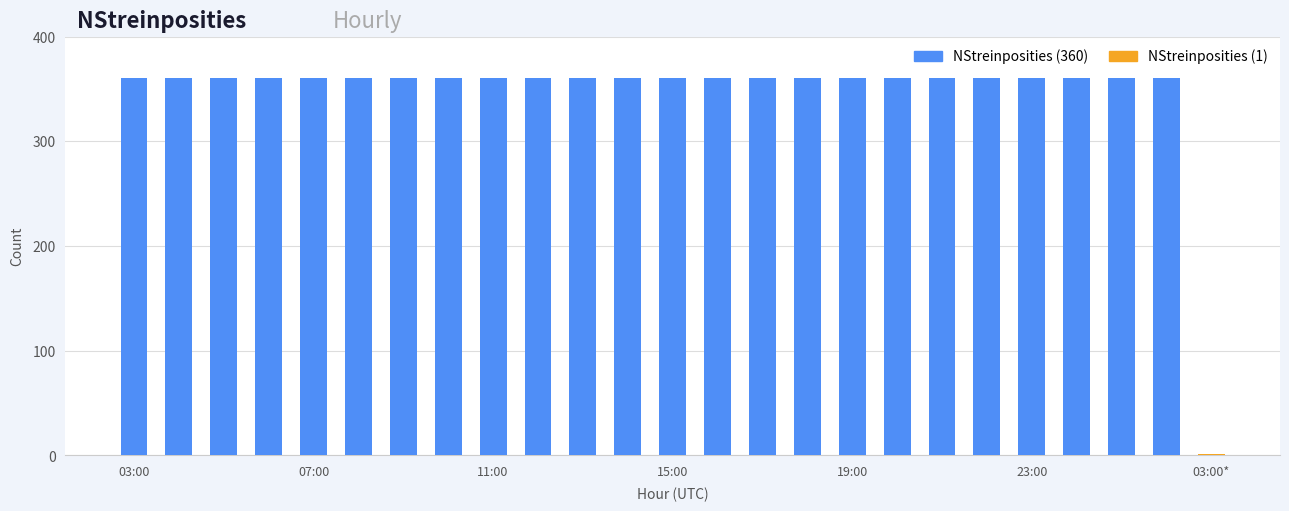

Rank the categories by value from lowest to highest.

03:00*, 03:00, 04:00, 05:00, 06:00, 07:00, 08:00, 09:00, 10:00, 11:00, 12:00, 13:00, 14:00, 15:00, 16:00, 17:00, 18:00, 19:00, 20:00, 21:00, 22:00, 23:00, 00:00, 01:00, 02:00